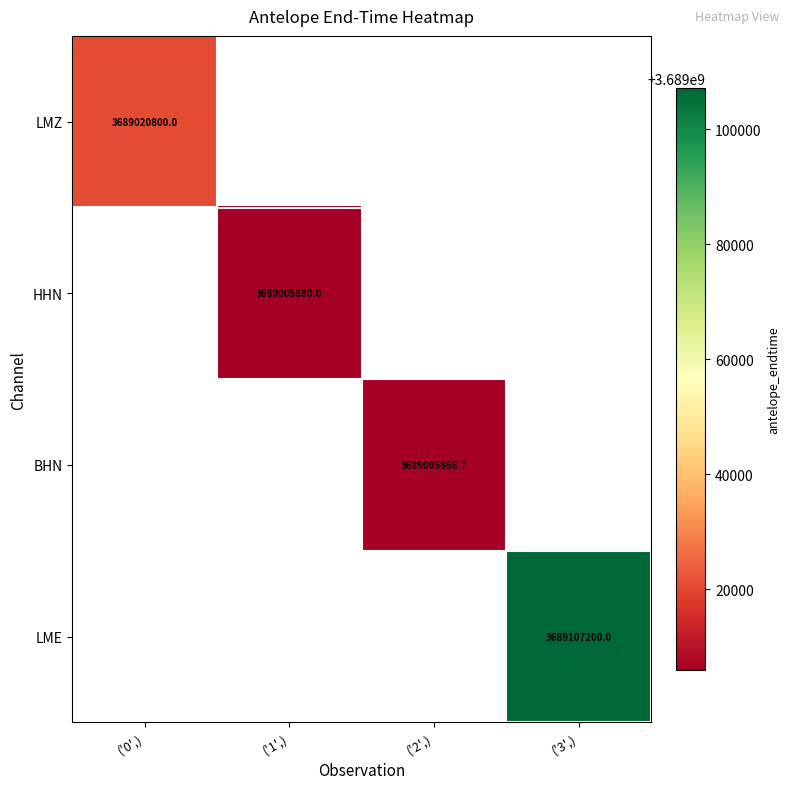

The LMZ series shows 3689020800.0 at ('0',). True or false?

True